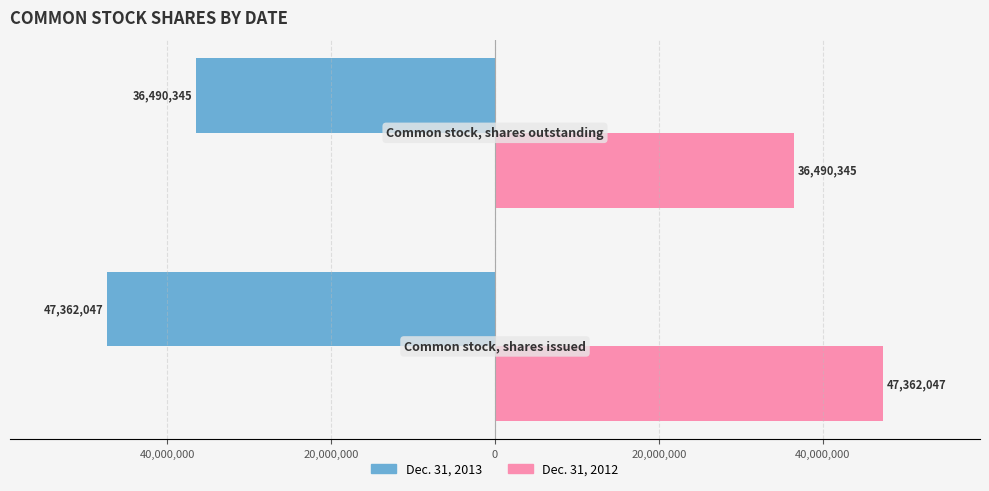

What is the value of the Dec. 31, 2012 bar at the 2nd from the left?

36490345